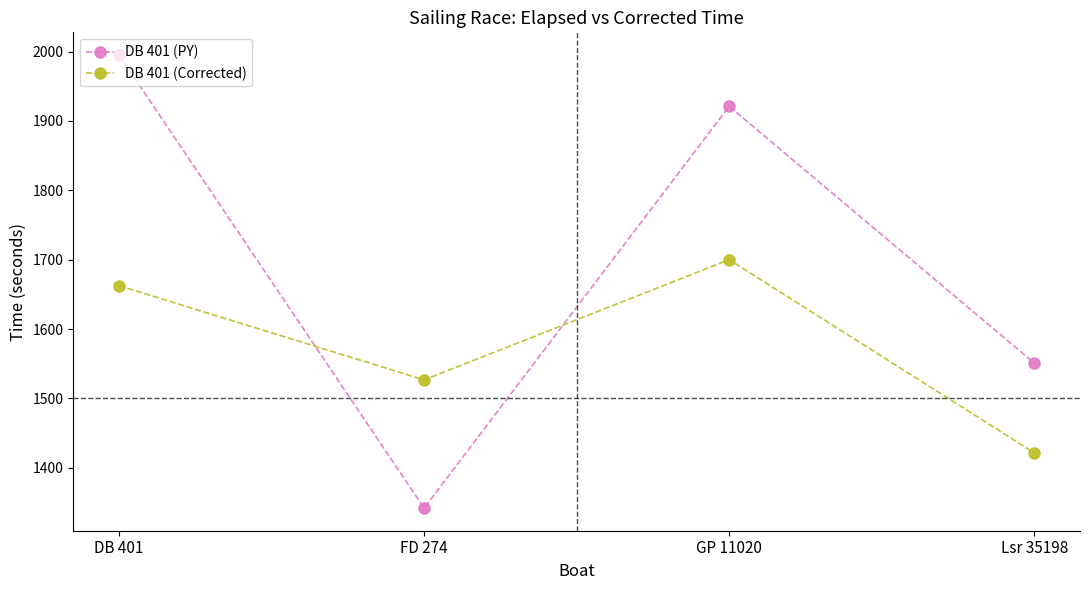

Between GP 11020 and Lsr 35198, which series saw the biggest shift?

DB 401 (PY)